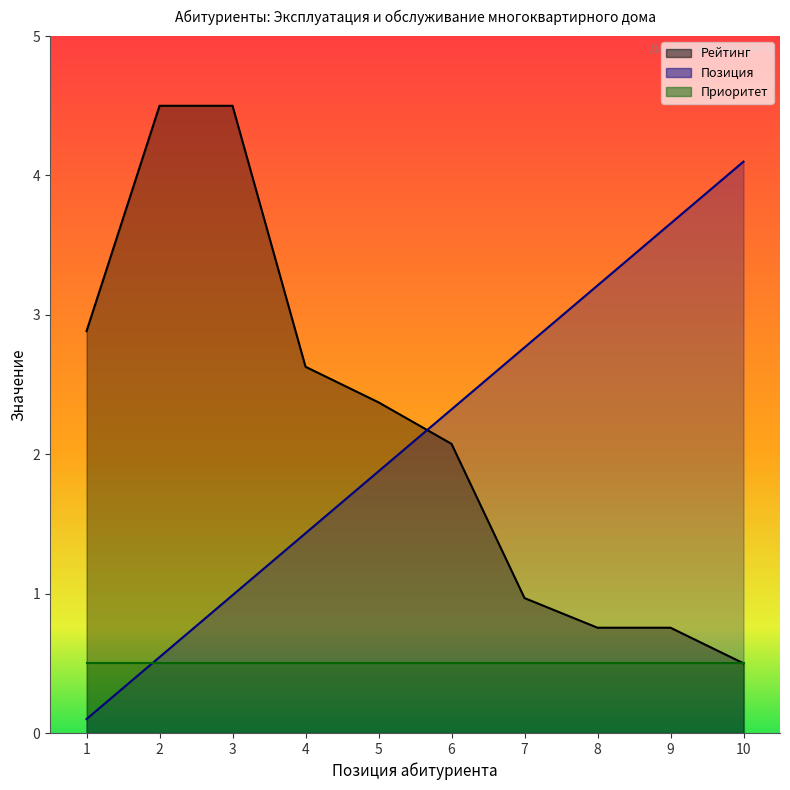

Read the Рейтинг value at 5.

2.4